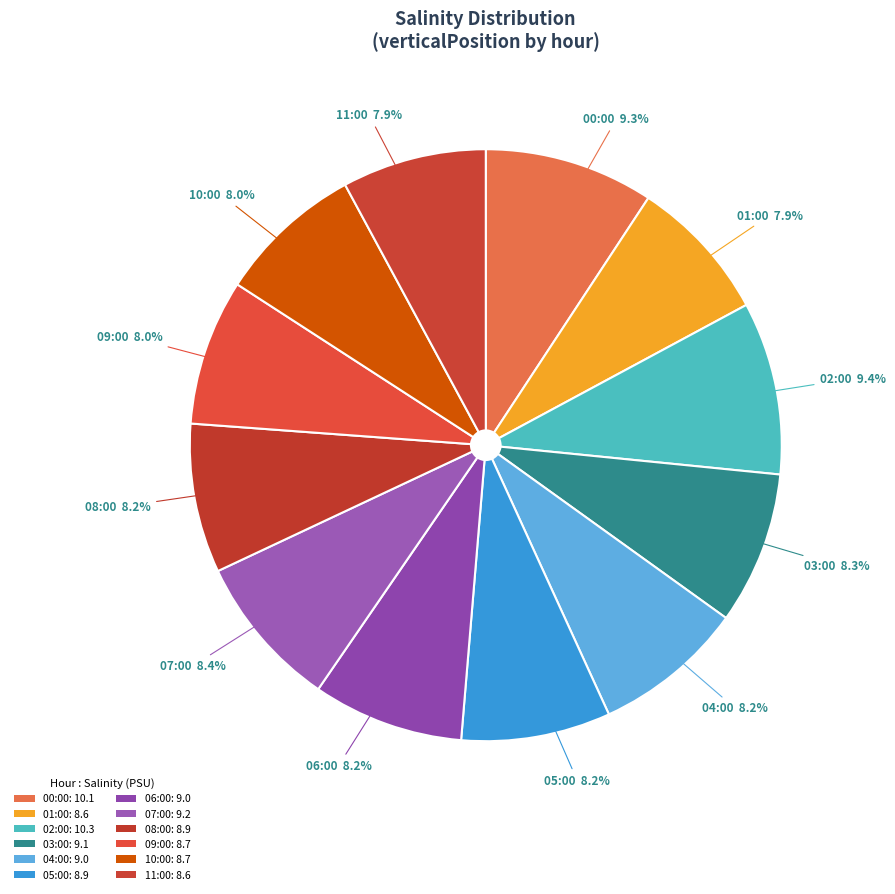

How many slices are in this pie chart?

12